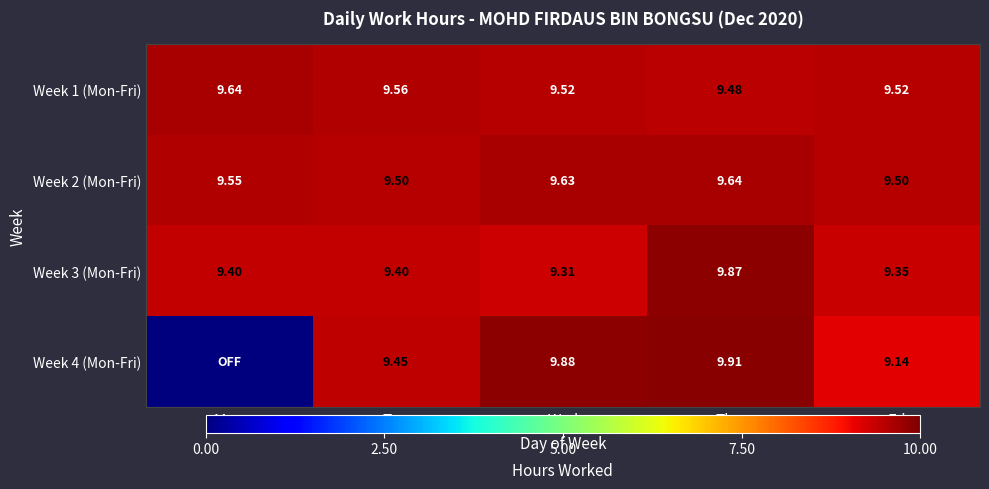

What is the spread (max minus min) of values at Thu?

0.4